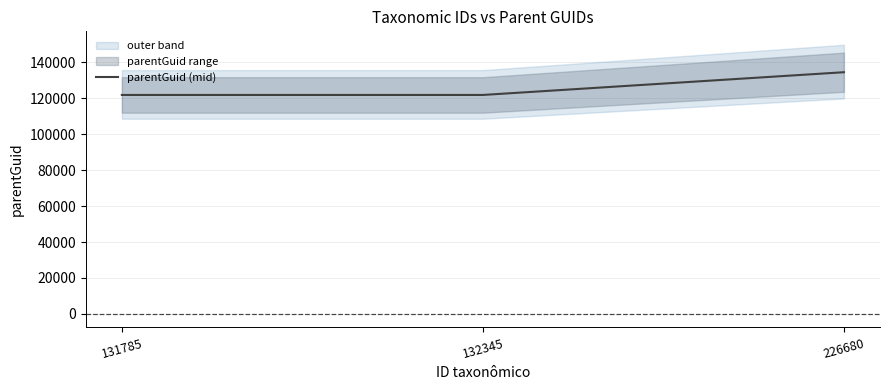

What is the difference between the values at 226680 and 131785?

12662.3